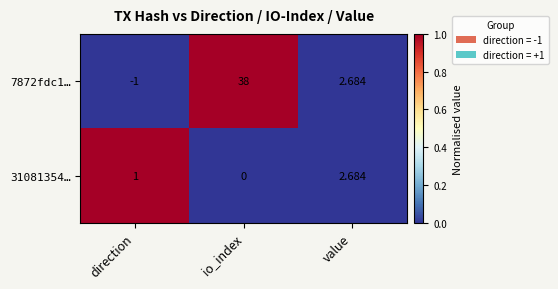

At how many categories does at least one series exceed 0?

3